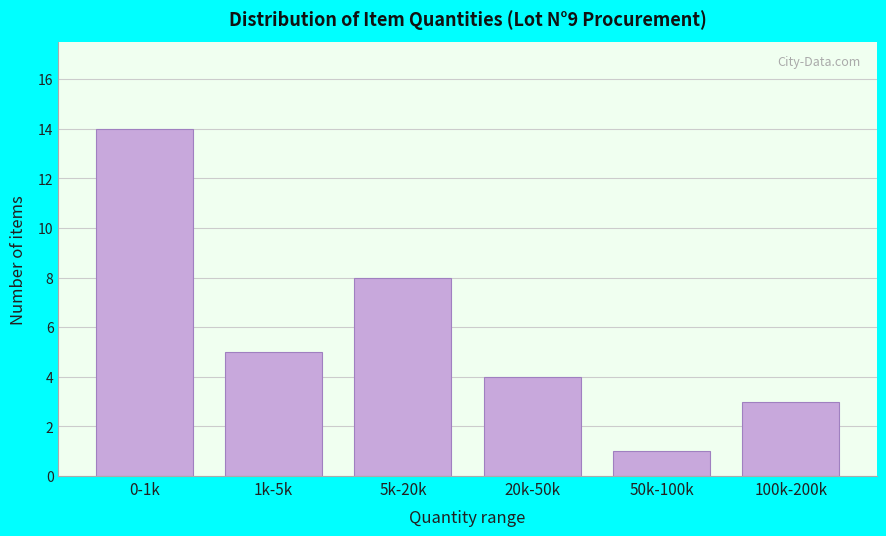

Reading left to right, what are all the values shown in this chart?

0-1k=14	1k-5k=5	5k-20k=8	20k-50k=4	50k-100k=1	100k-200k=3